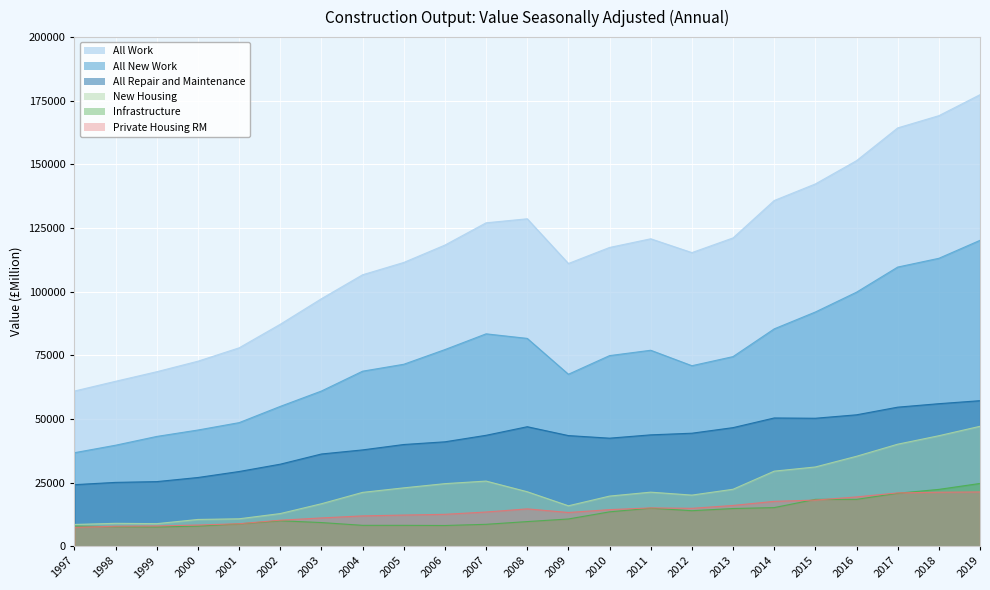

True or false: All Repair and Maintenance has a value of 46621 at 2013.

True